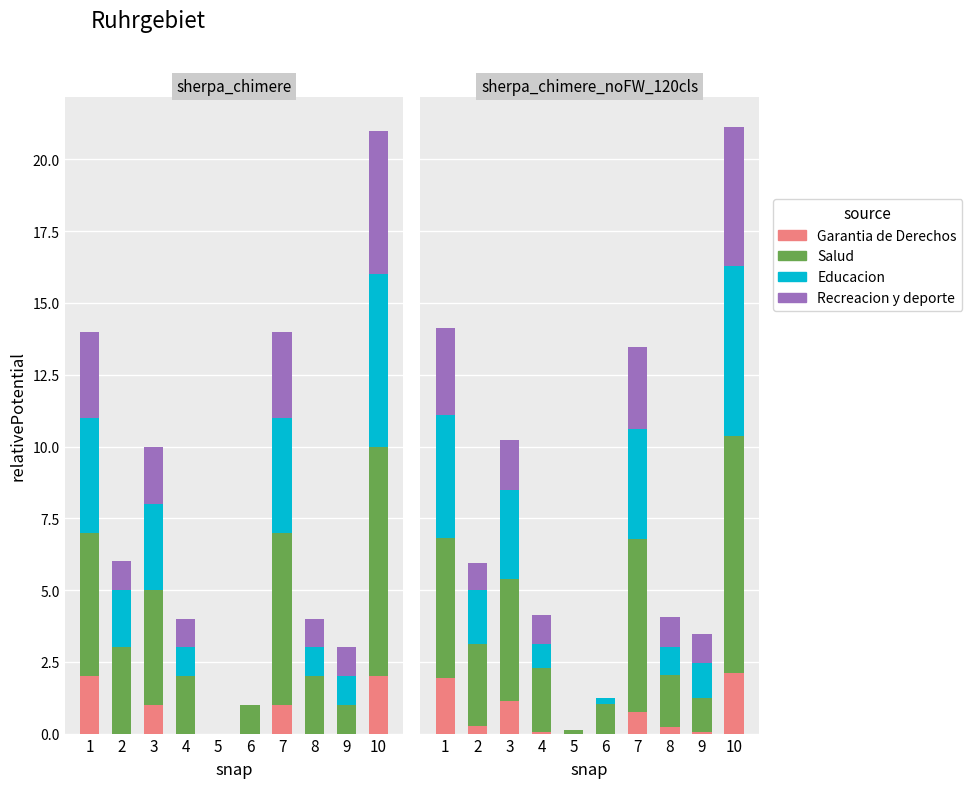

Read the Recreacion y deporte value at 2.

0.9